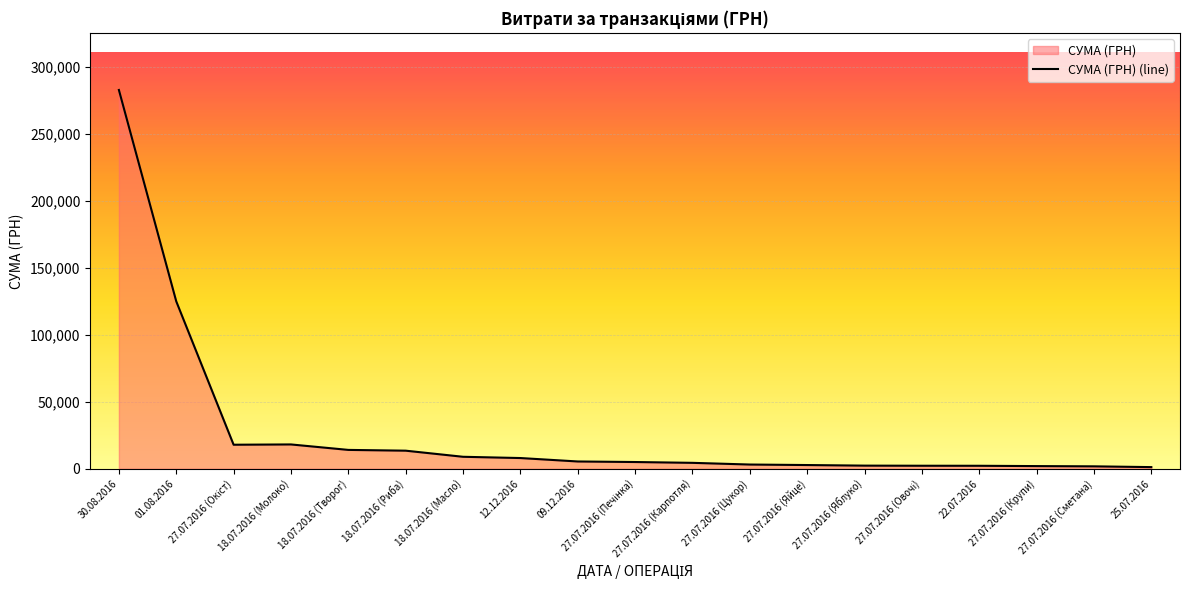

Which category has the lowest value across all series?

25.07.2016